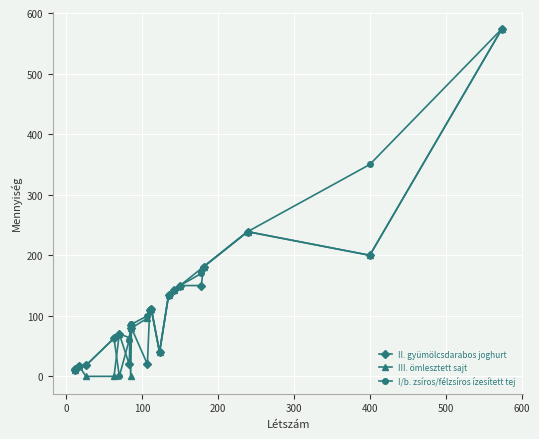

True or false: II. gyümölcsdarabos joghurt has more than 2 points higher than both neighbors.

True